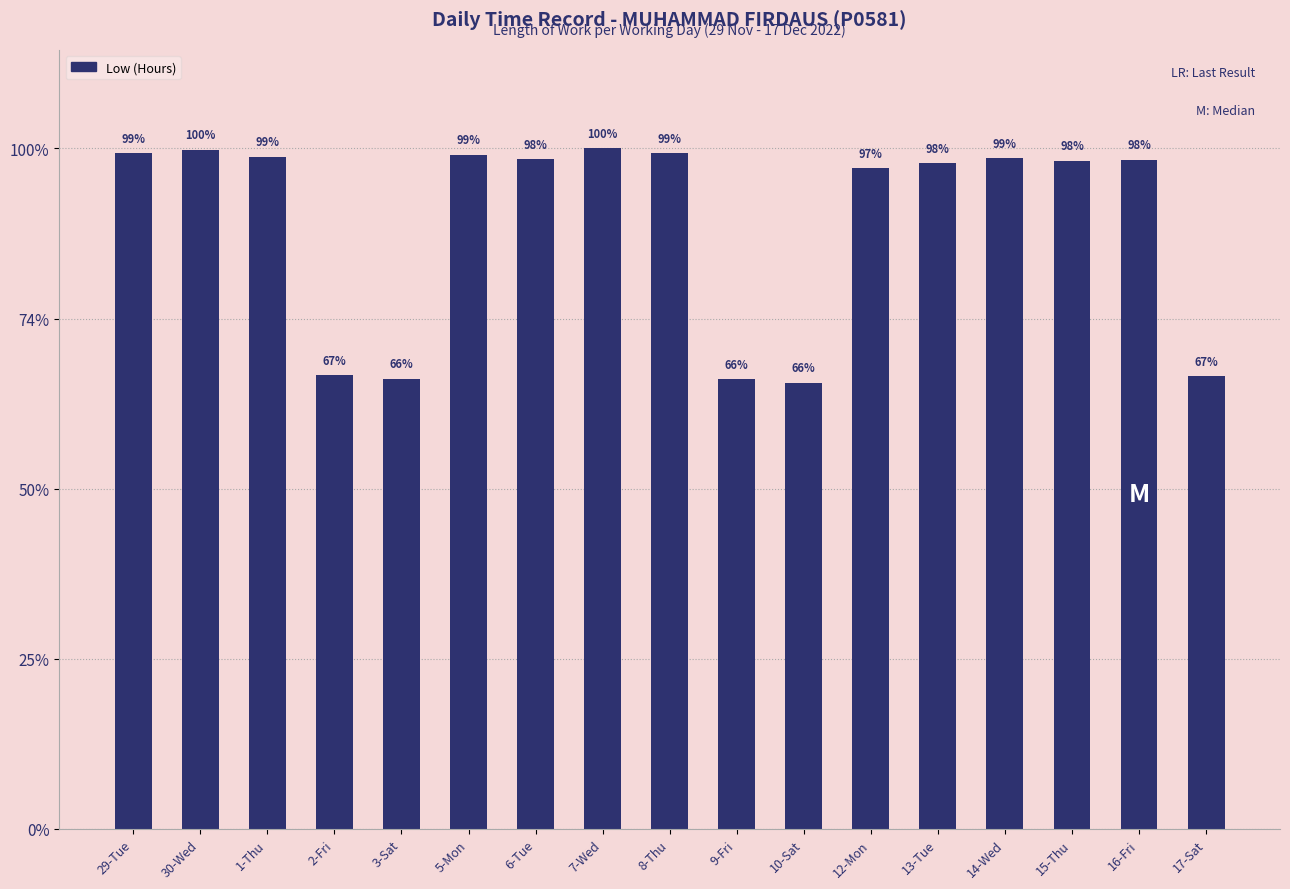

What is the change in value from 30-Wed to 16-Fri?

-0.2